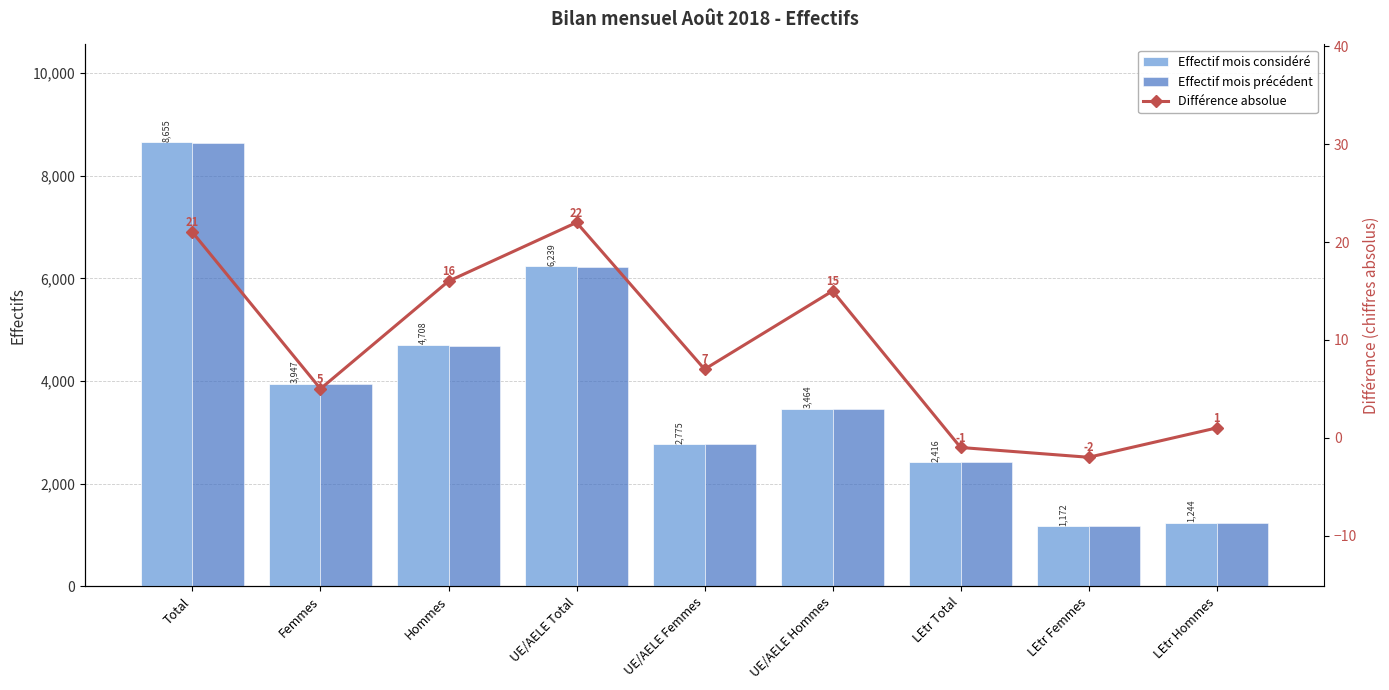

The value of Effectif mois précédent at Hommes is 7479. True or false?

False